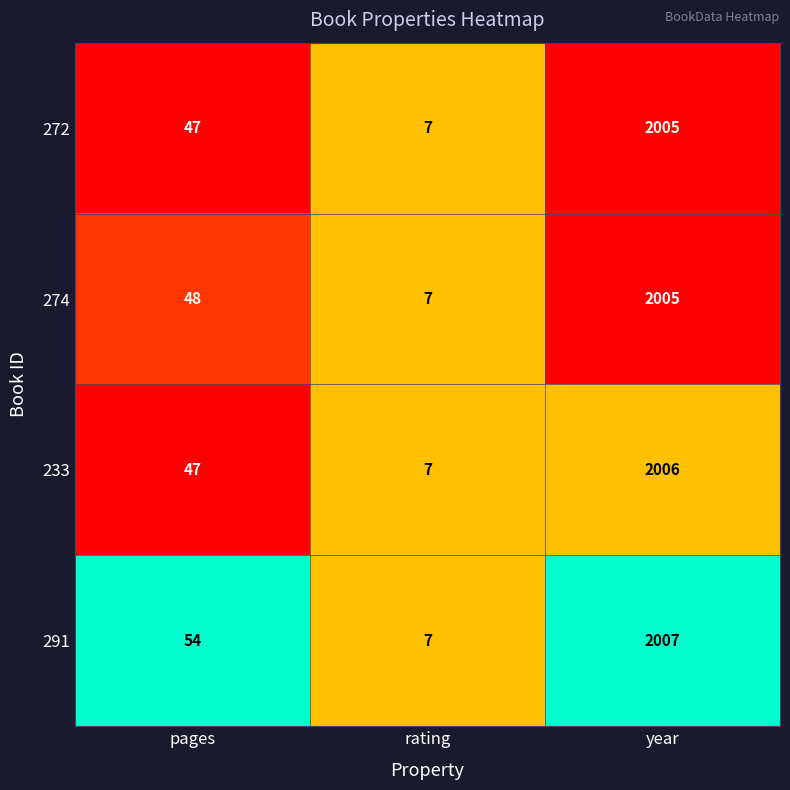

What is the sum of the 272 values at pages and rating?

54